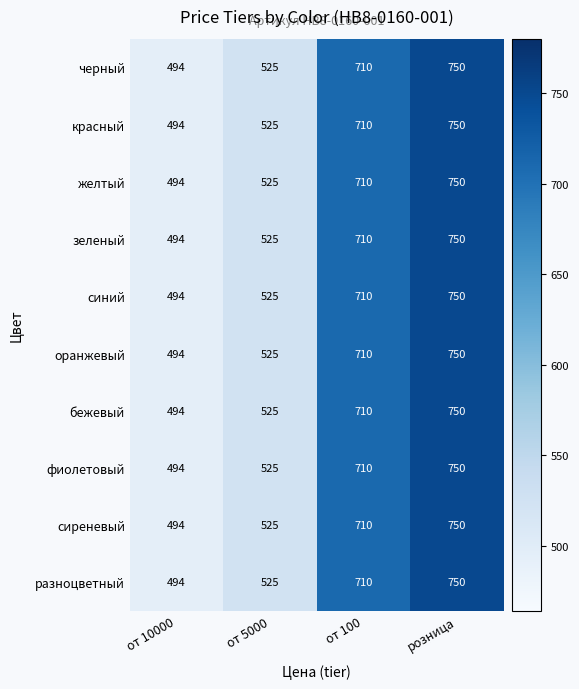

List the labels in order of сиреневый value, largest first.

розница, от 100, от 5000, от 10000